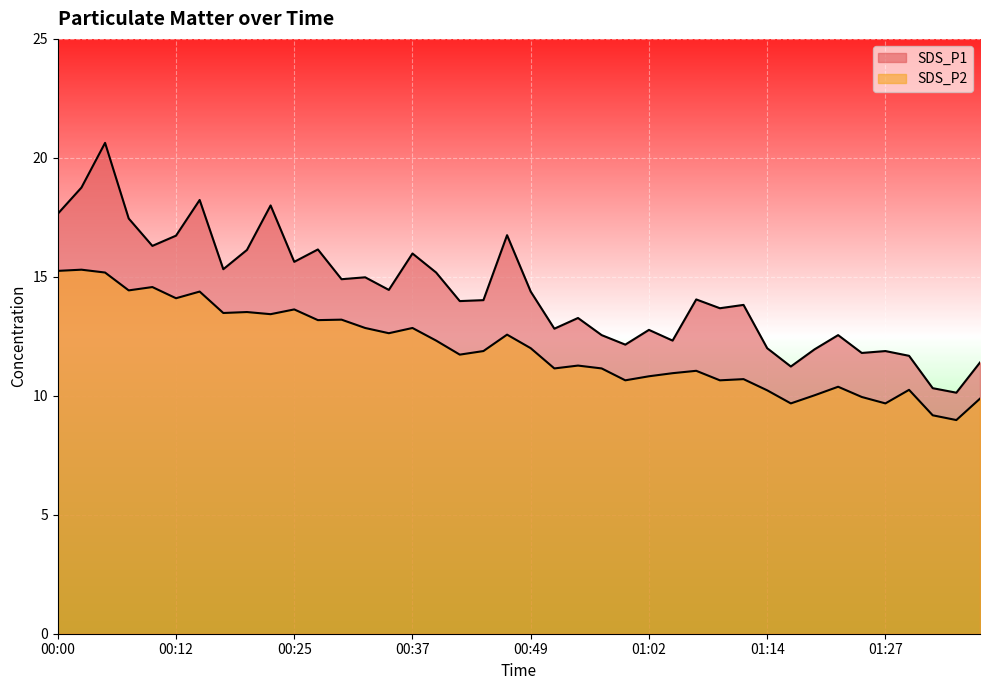

How many data points in SDS_P1 are less than 14?

19